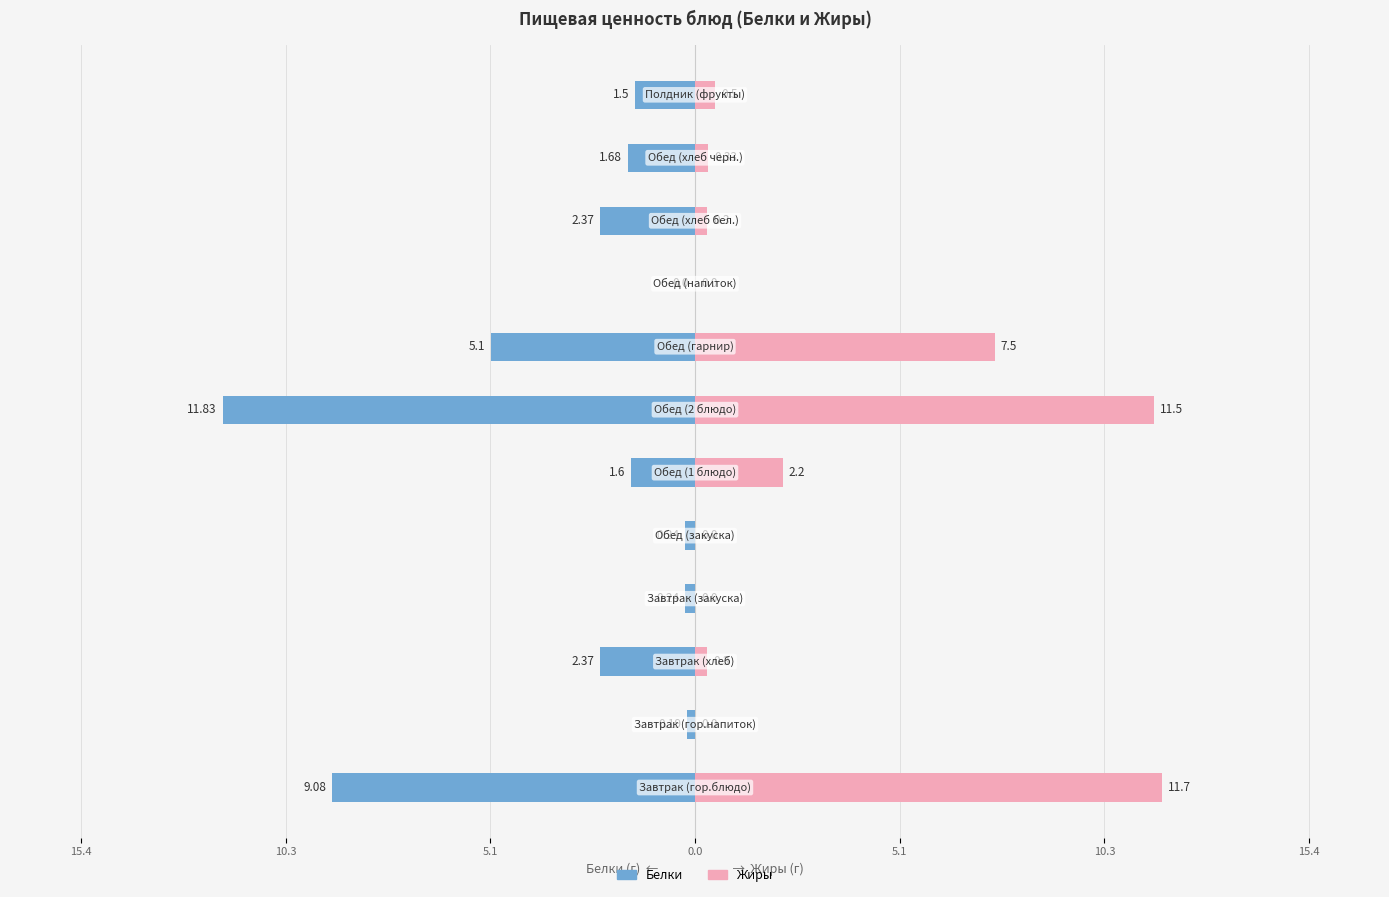

How many groups of bars are there?

12